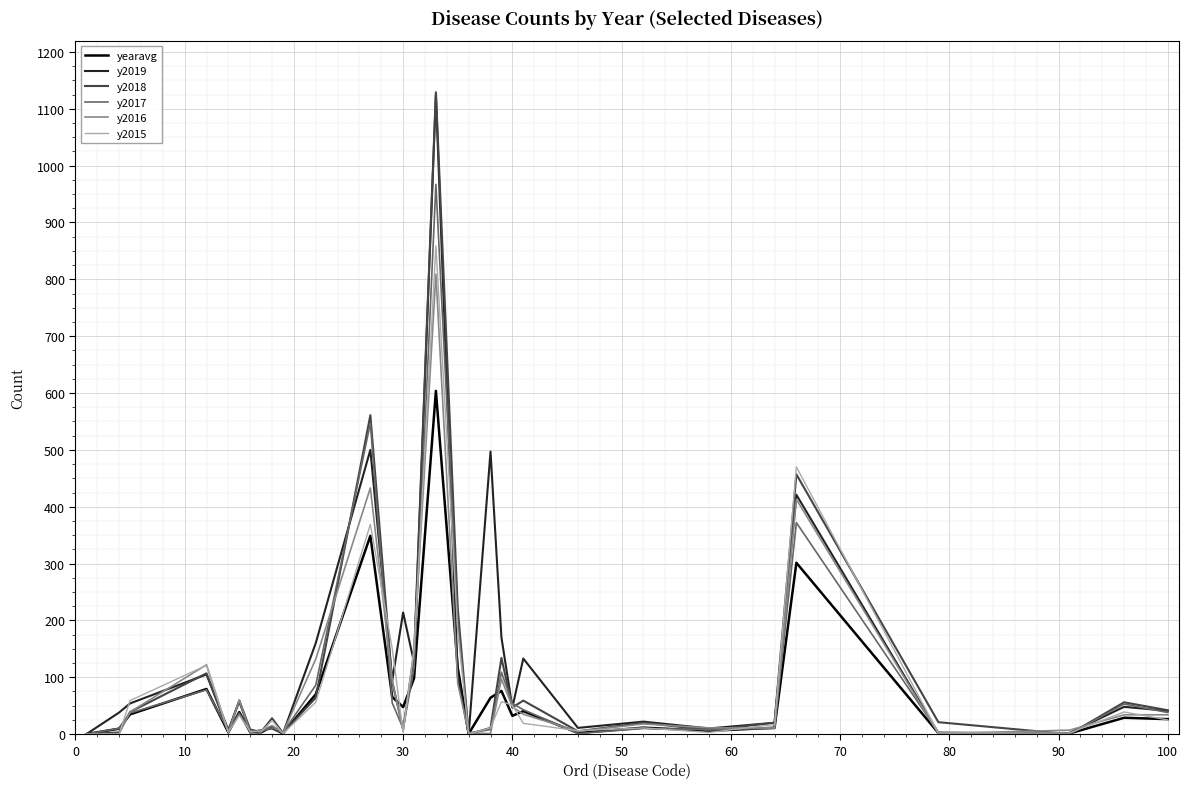

Which series has the widest spread of values?

y2018